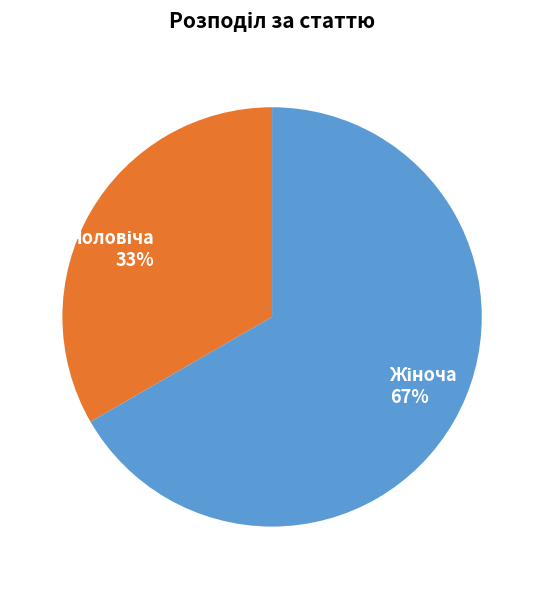

To the nearest percent, what is the average slice percentage?

50%